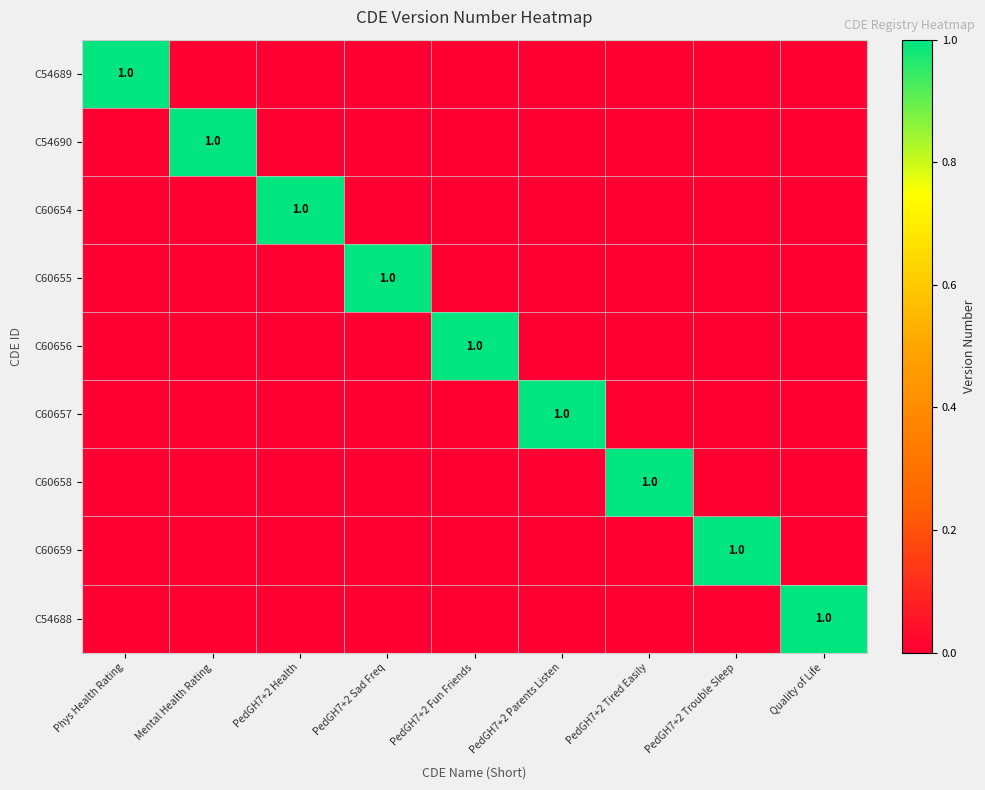

The C60657 series shows 0 at PedGH7+2 Parents Listen. True or false?

False